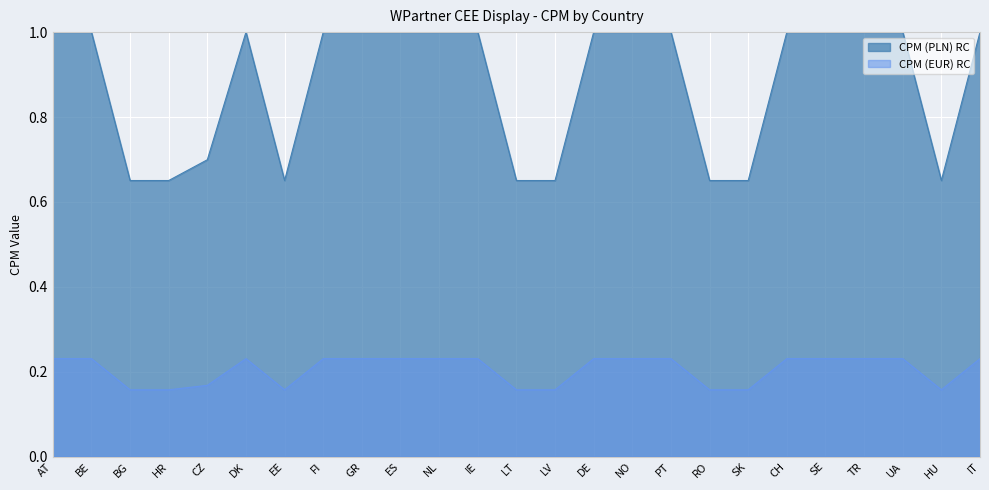

Rank the series by their average value, from highest to lowest.

CPM (PLN) RC, CPM (EUR) RC